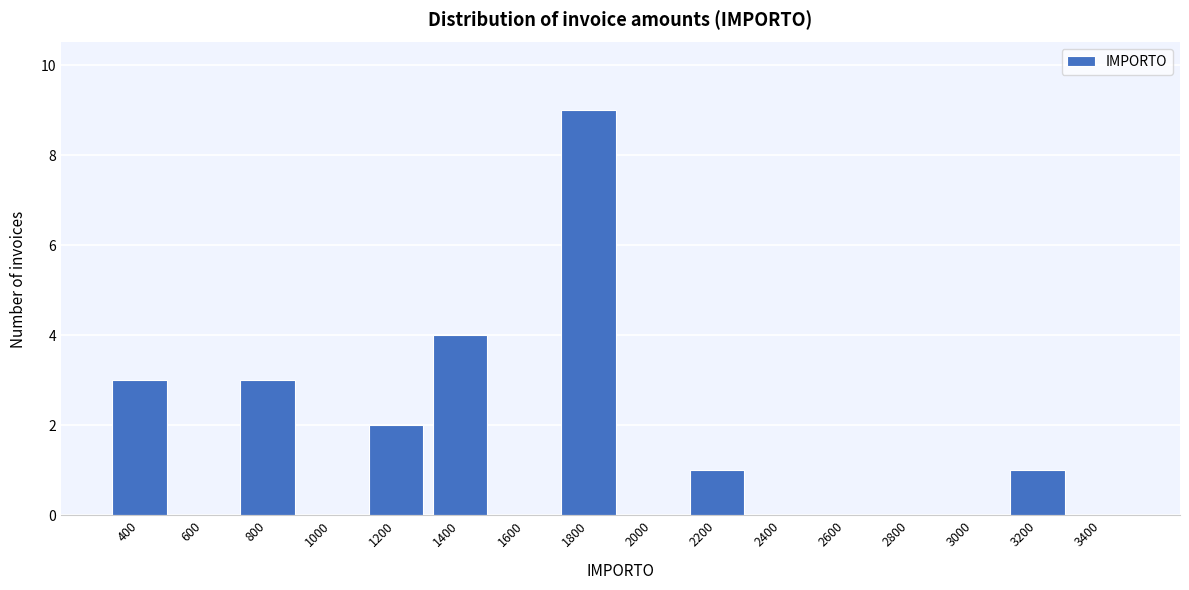

Reading left to right, what are all the values shown in this chart?

400=3	600=0	800=3	1000=0	1200=2	1400=4	1600=0	1800=9	2000=0	2200=1	2400=0	2600=0	2800=0	3000=0	3200=1	3400=0